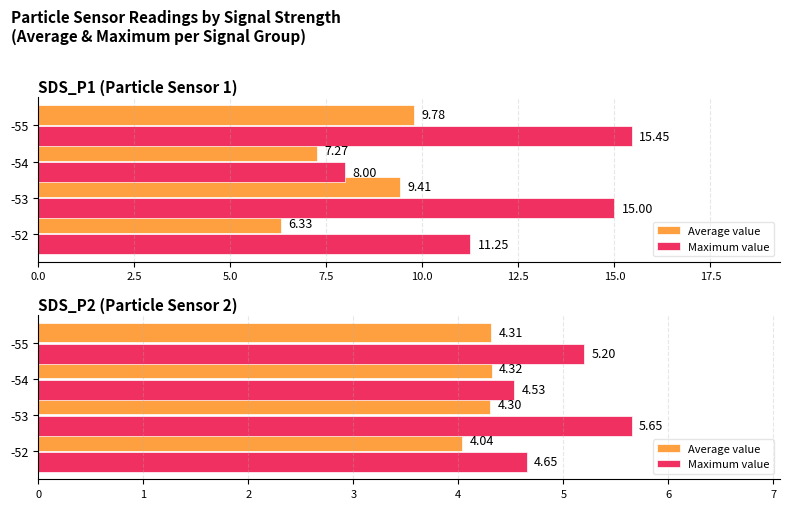

At -54, list the series in order from smallest to largest.

Average value, Maximum value